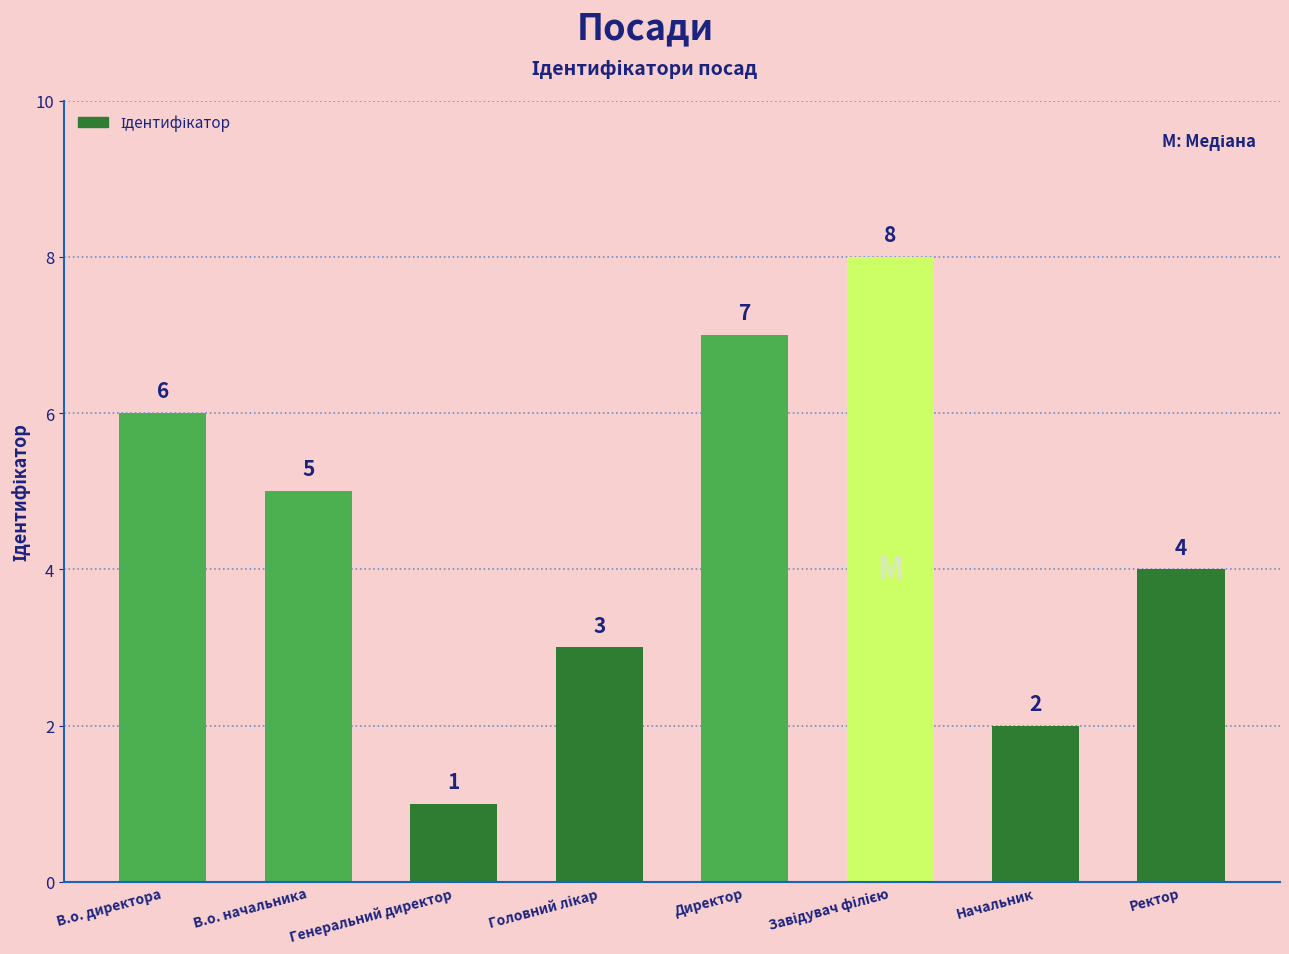

What is the sum of the values at Директор and В.о. начальника?

12